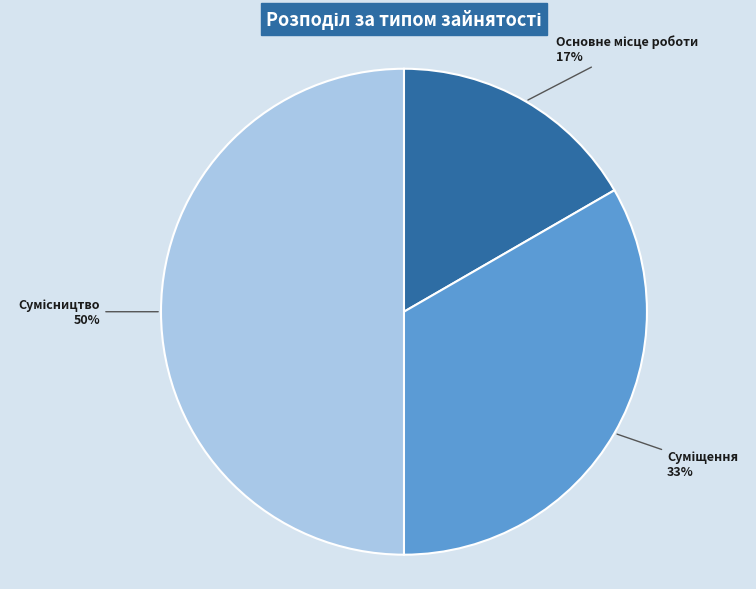

To the nearest percent, what is the average slice percentage?

33%